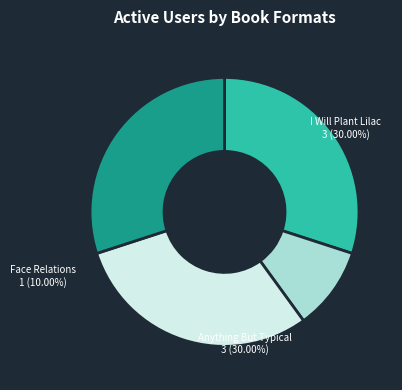

True or false: Ruby on the Outside accounts for 30% of the total.

True